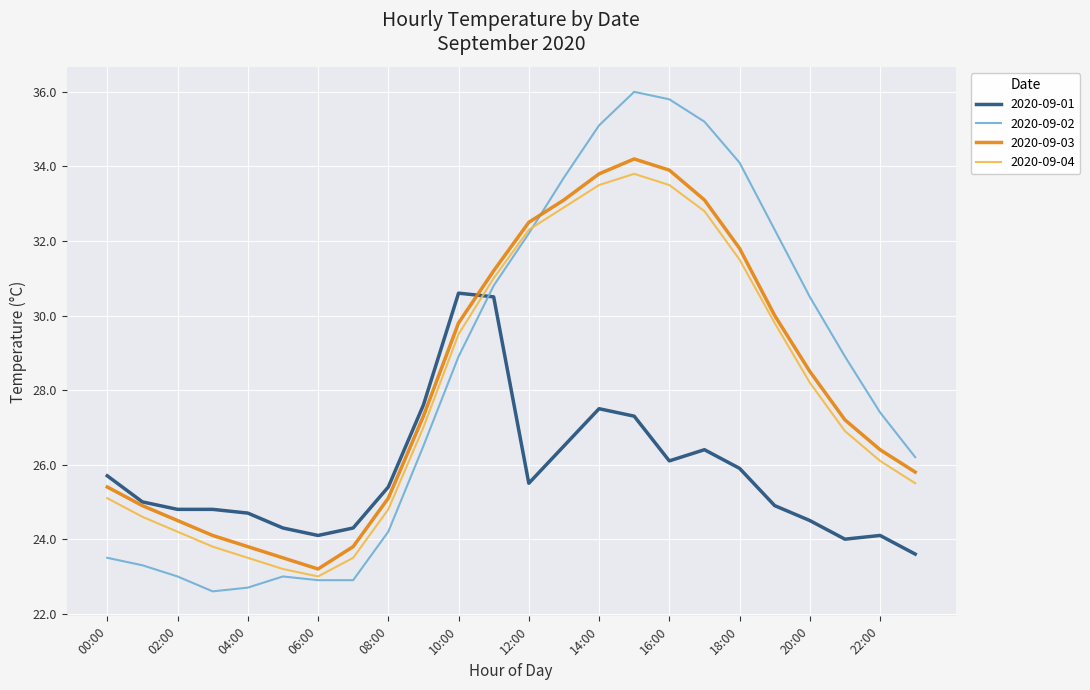

True or false: 2020-09-02 and 2020-09-01 intersect in this chart.

True